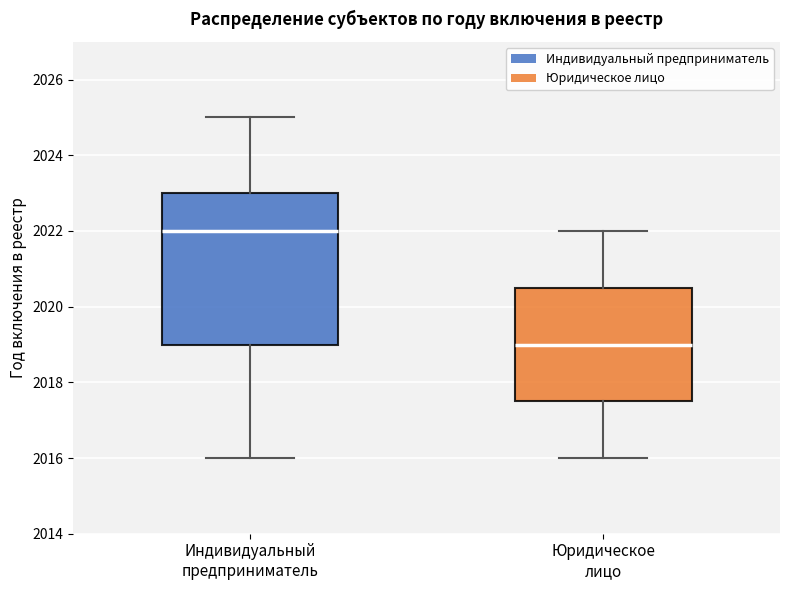

Where is the lower edge of the box for Юридическое лицо on the y-axis? The values are not printed on the chart, so give them approximately, as read against the axis.

2017.6